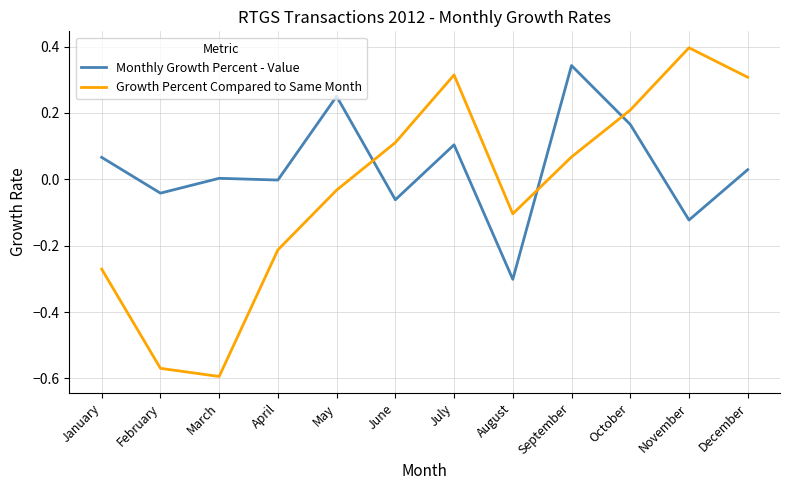

Between which two adjacent categories do Monthly Growth Percent - Value and Growth Percent Compared to Same Month first intersect?

May and June